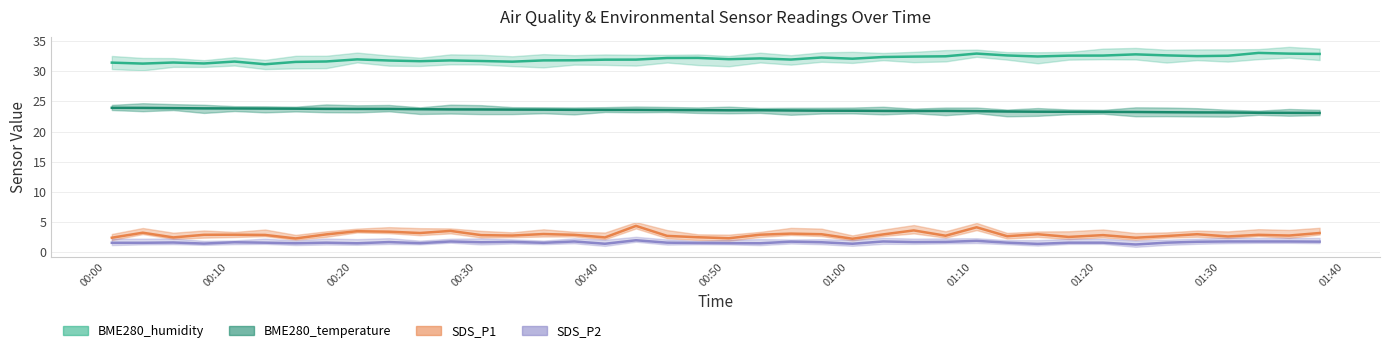

Which category has the highest value in the SDS_P1 series?

2023/09/06 00:42:51